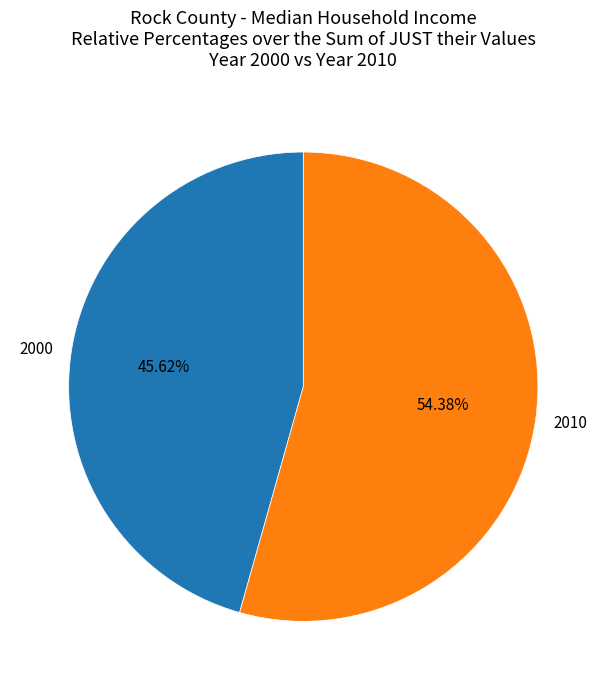

Is there any slice that represents more than half of the pie?

Yes